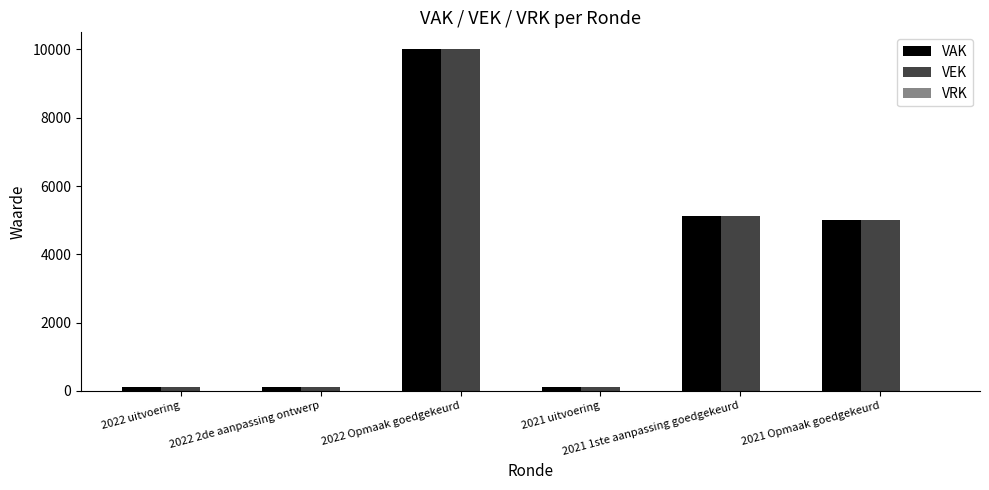

At how many categories does at least one series exceed 4648?

3